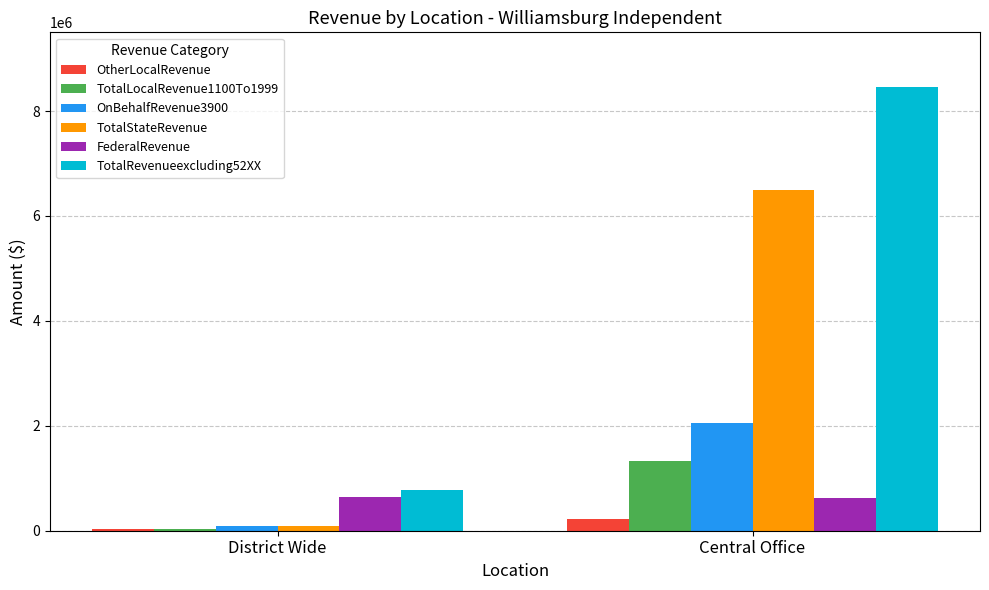

What is the average value of the TotalLocalRevenue1100To1999 series?

677992.4